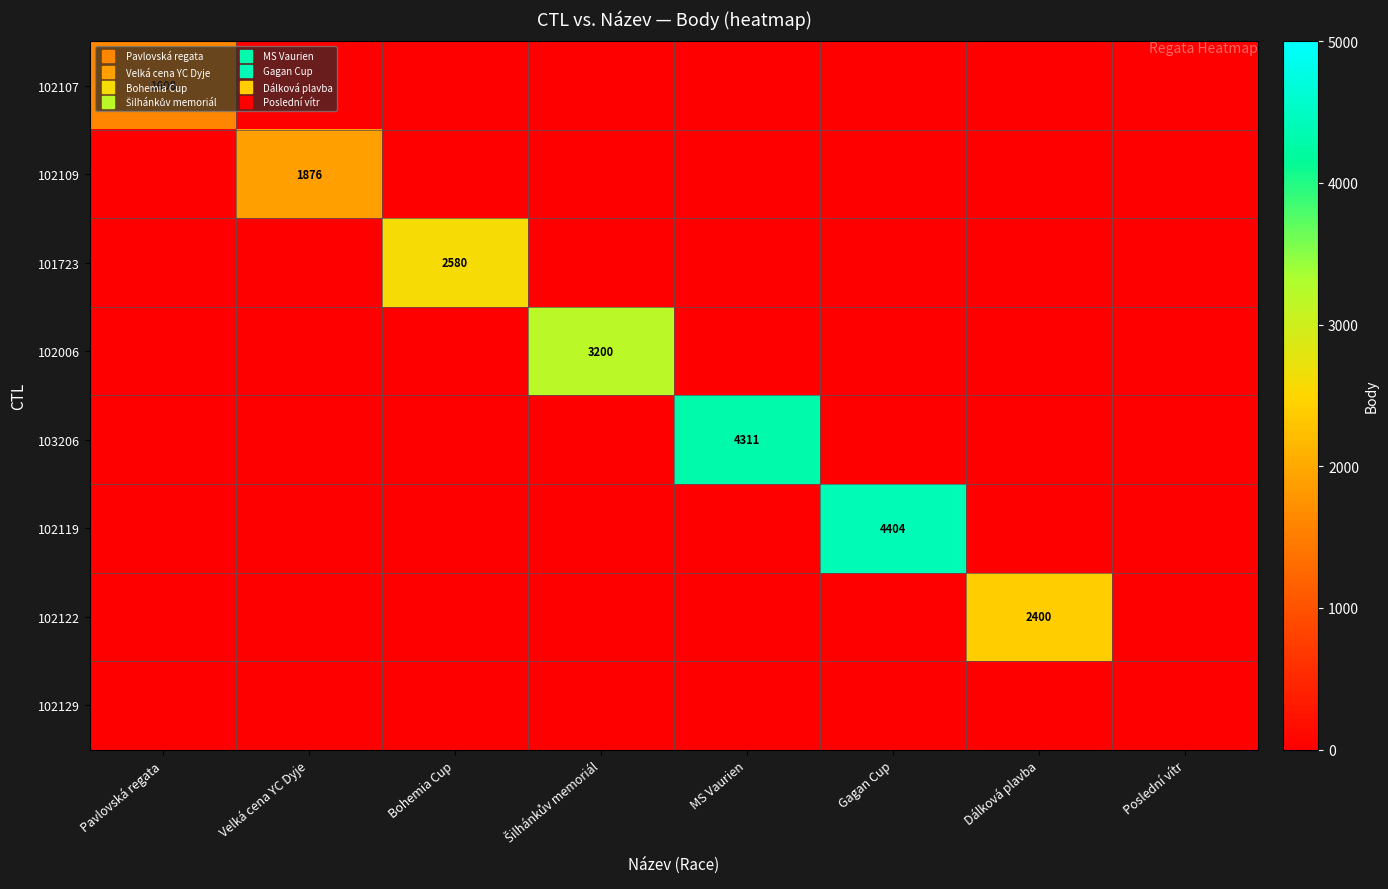

Rank the series by their maximum value, from lowest to highest.

102129, 102107, 102109, 102122, 101723, 102006, 103206, 102119